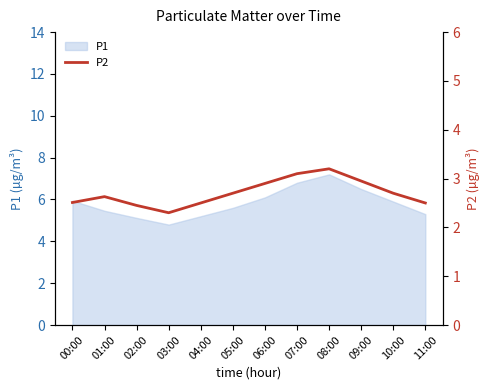

What is the maximum value for P1?

7.2